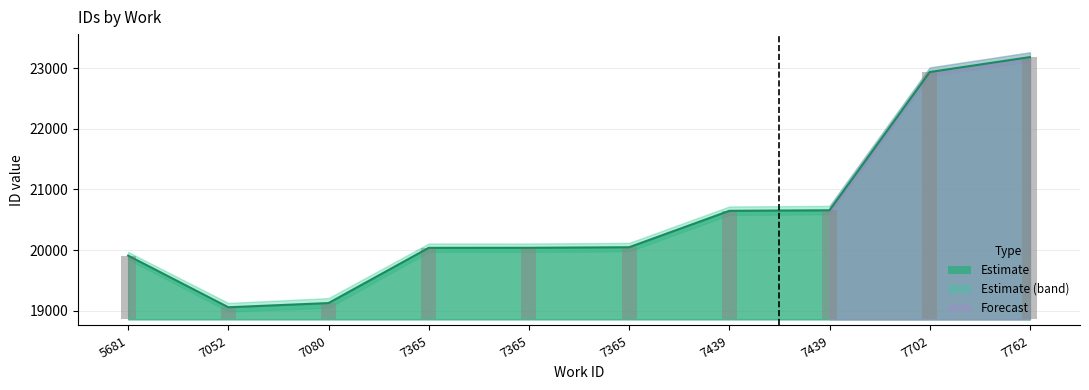

At which label does the data first exceed 20048?

7439